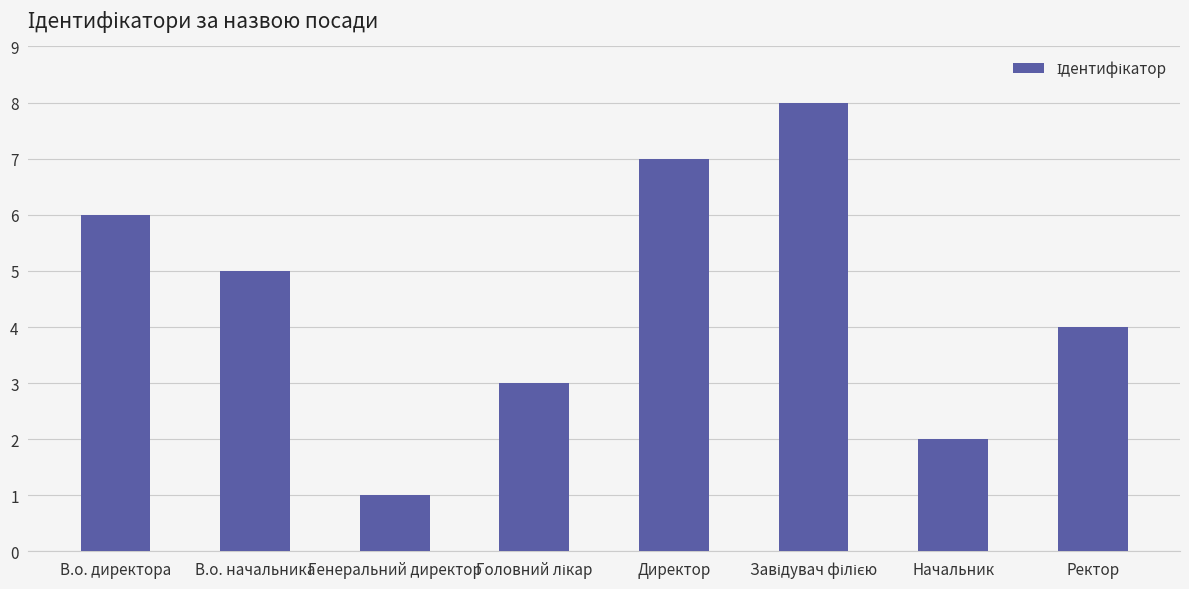

What is the change in value from В.о. директора to Директор?

+1